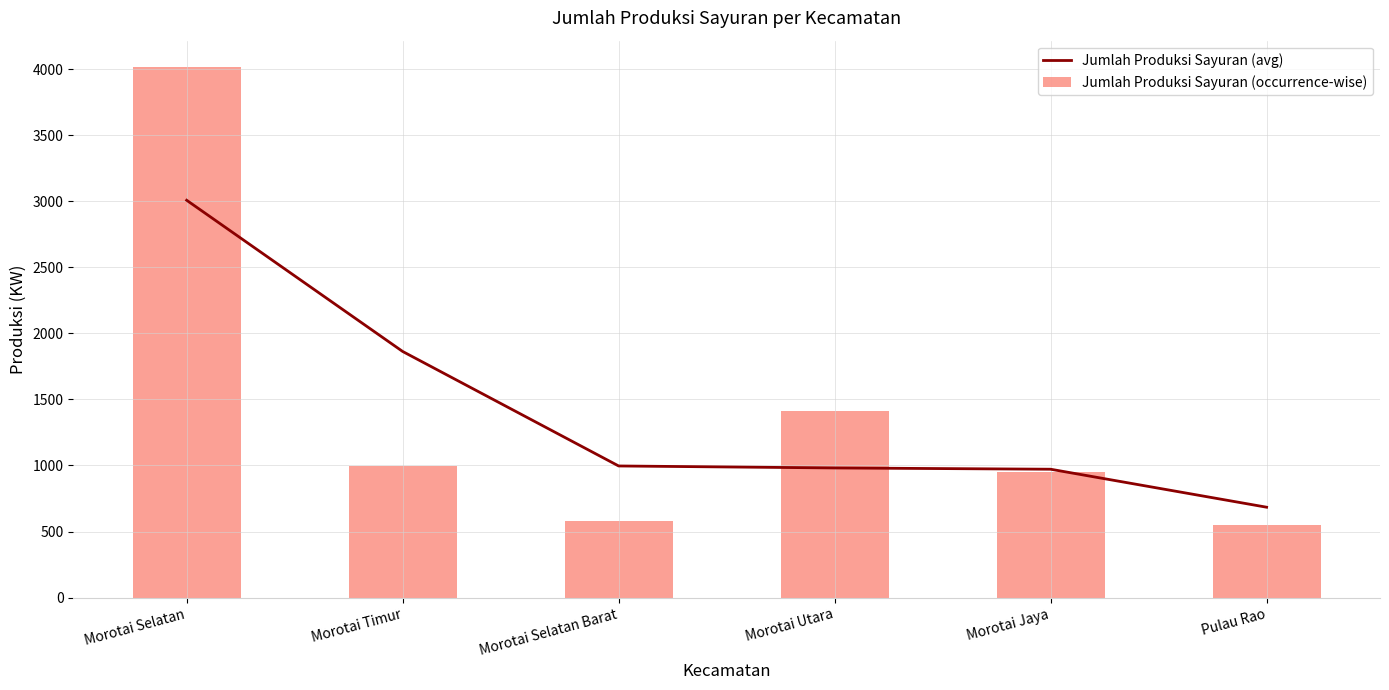

What is the sum of all Jumlah Produksi Sayuran (occurrence-wise) values?

8505